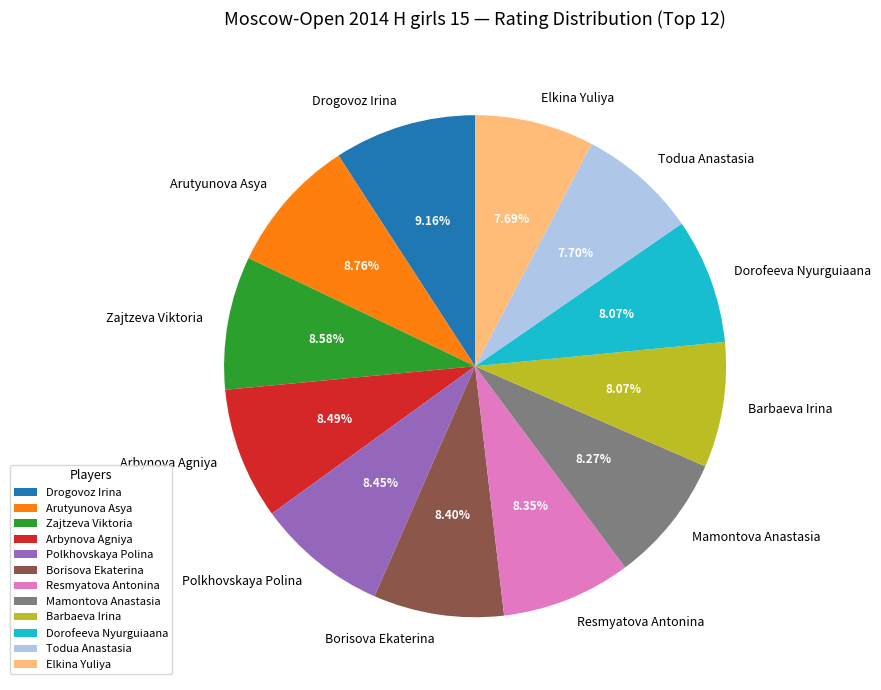

To the nearest percent, what portion does Arbynova Agniya represent?

8%